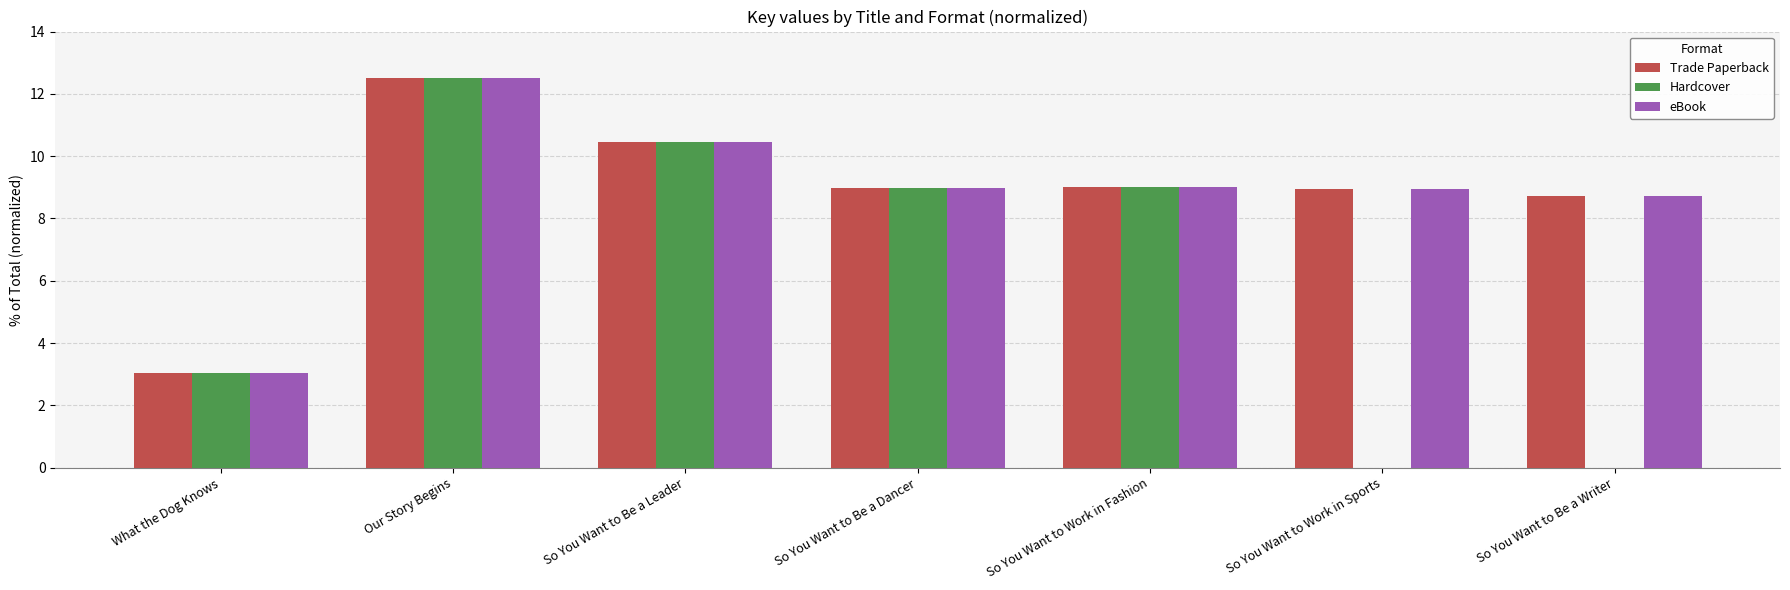

What is the total value across all series at What the Dog Knows?

9.1